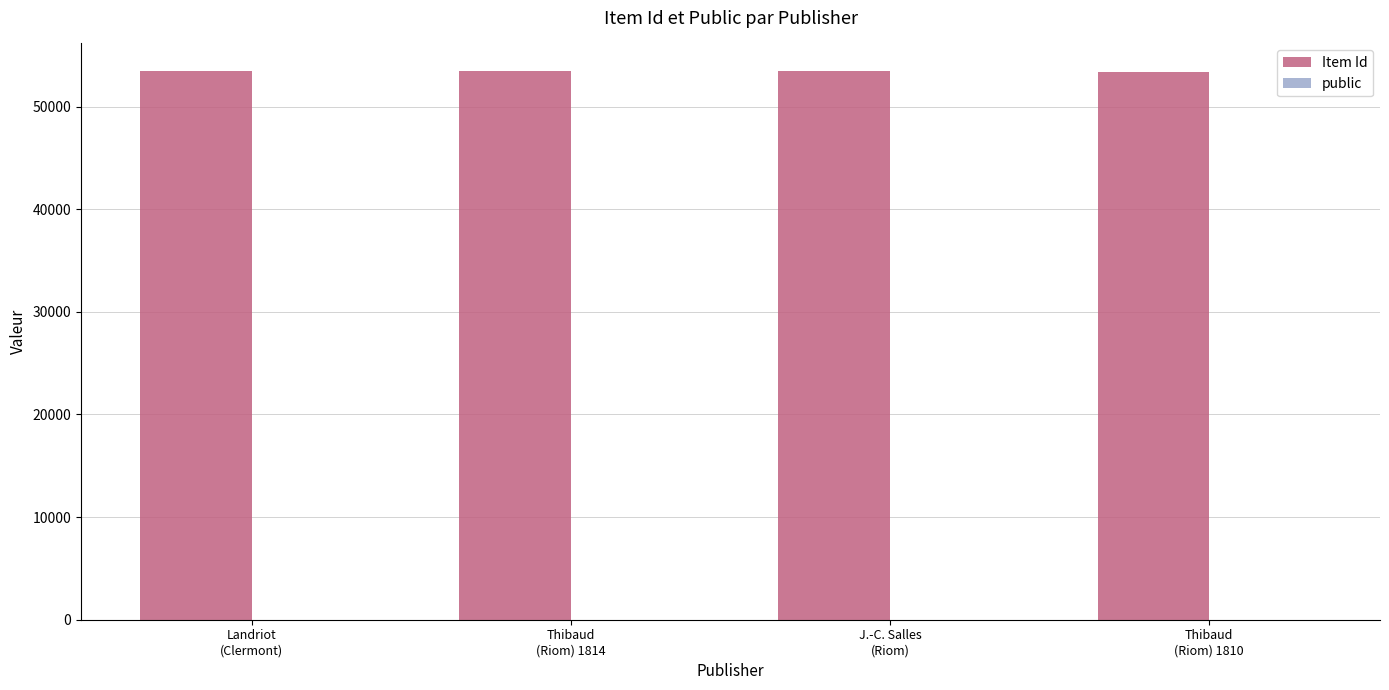

What is the sum of all Item Id values?

213789